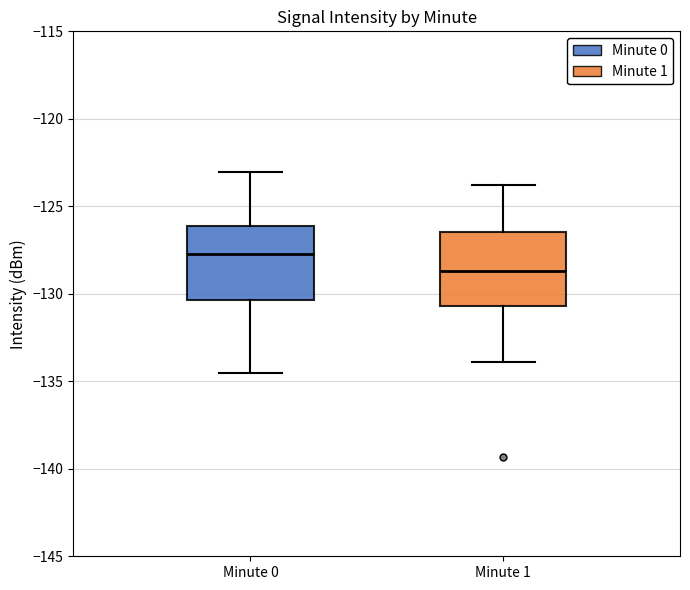

Reading left to right, transcribe this box plot: for each box, give where its median line is, the range the box spans, and where its two whiskers end, as read against the y-axis. The values are not printed on the chart, so give them approximately, as read against the axis.

Minute 0: median -127.5, box -130.5 to -126.0, whiskers -134.5 to -123.0
Minute 1: median -128.5, box -130.5 to -126.5, whiskers -134.0 to -124.0